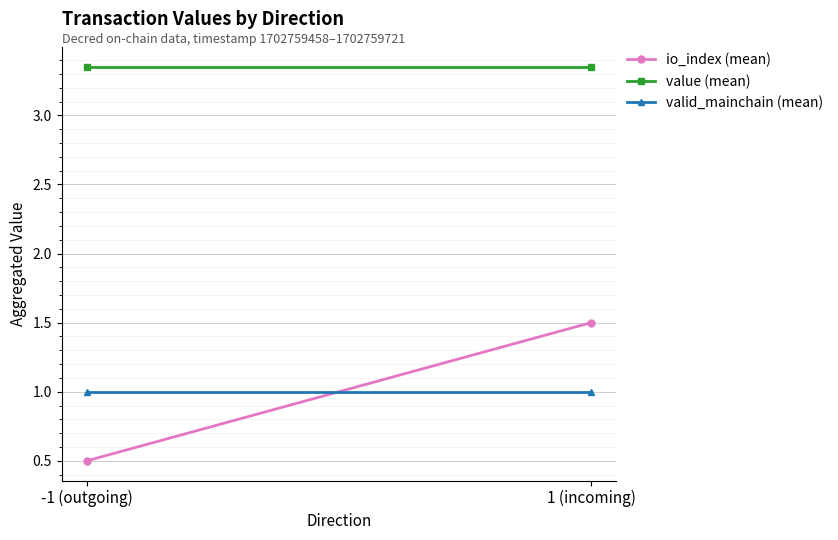

Which series has the largest total across all categories?

value (mean)